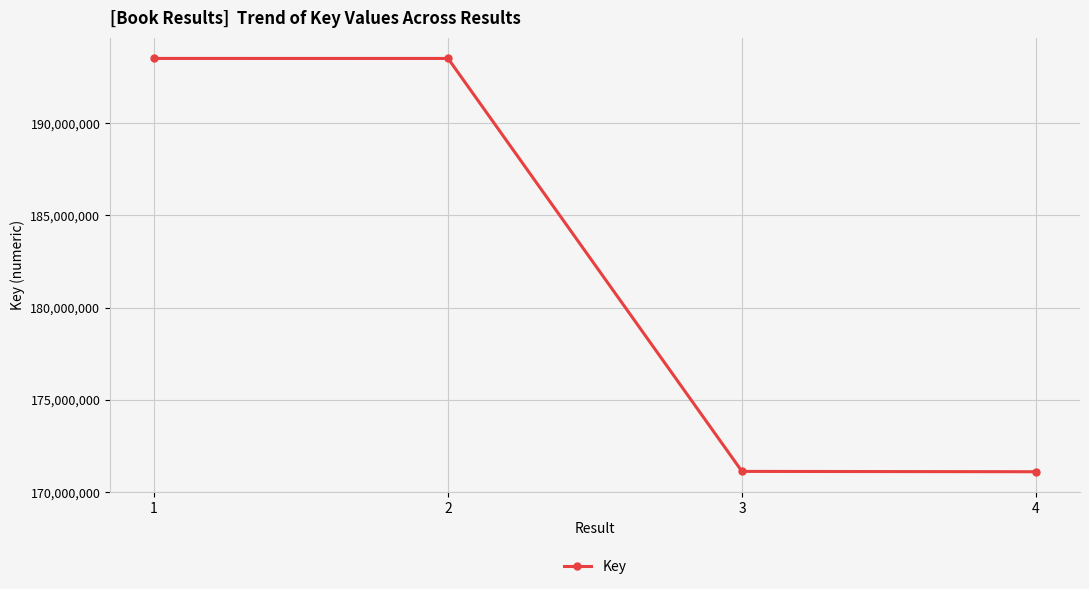

What is the difference between the maximum and minimum values?

22400405